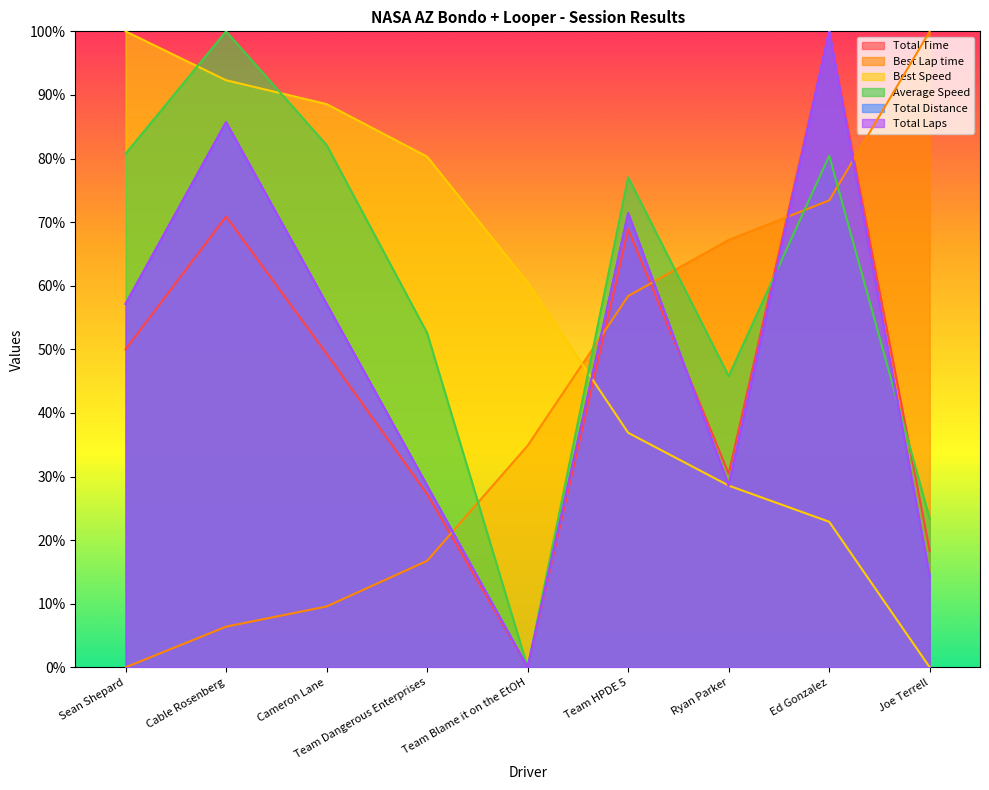

What is the sum of all Total Distance values?

442.9